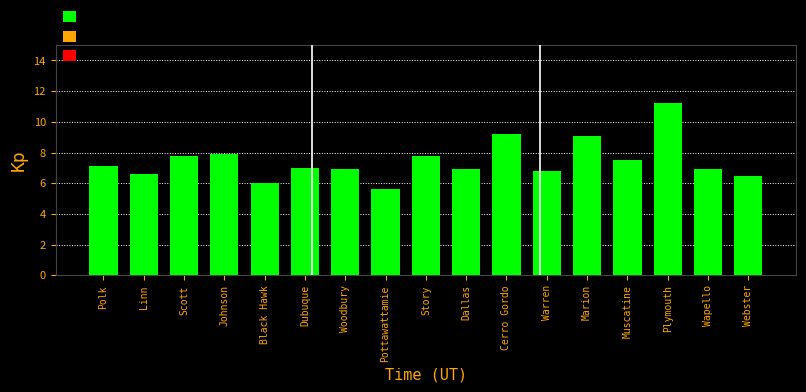

Reading left to right, list all the values displayed in this chart.

Polk=7.1	Linn=6.6	Scott=7.8	Johnson=7.9	Black Hawk=6.0	Dubuque=7.0	Woodbury=6.9	Pottawattamie=5.6	Story=7.8	Dallas=6.9	Cerro Gordo=9.2	Warren=6.8	Marion=9.1	Muscatine=7.5	Plymouth=11.2	Wapello=6.9	Webster=6.5